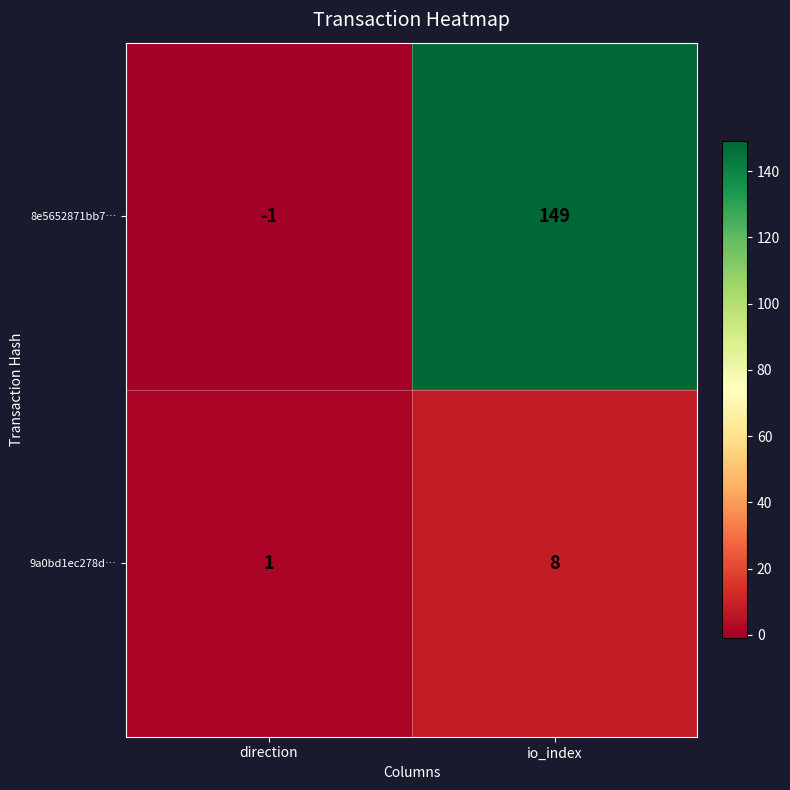

What is the greatest value displayed?

149